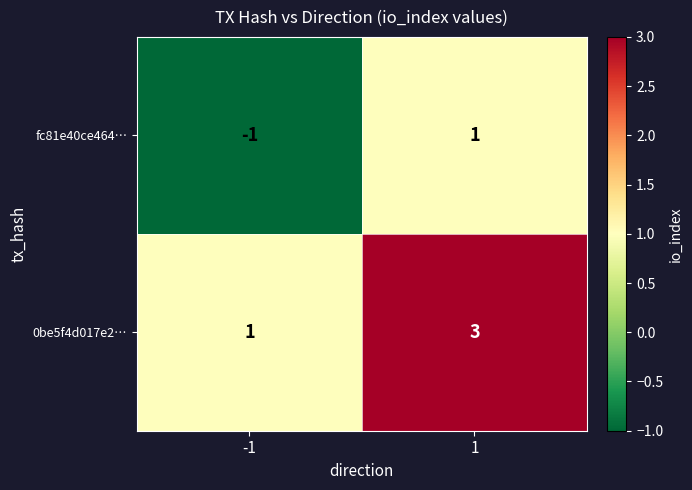

Which category has the highest value across all series?

1